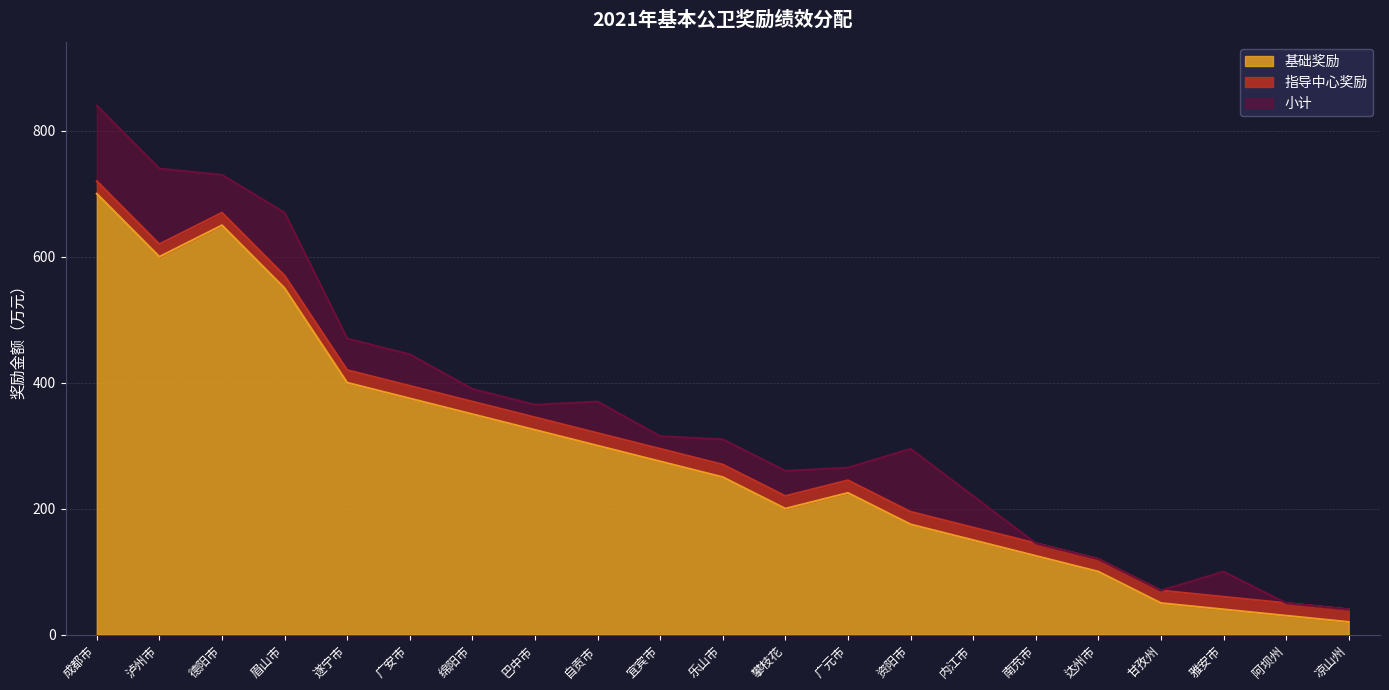

What position from the left is 阿坝州?

20